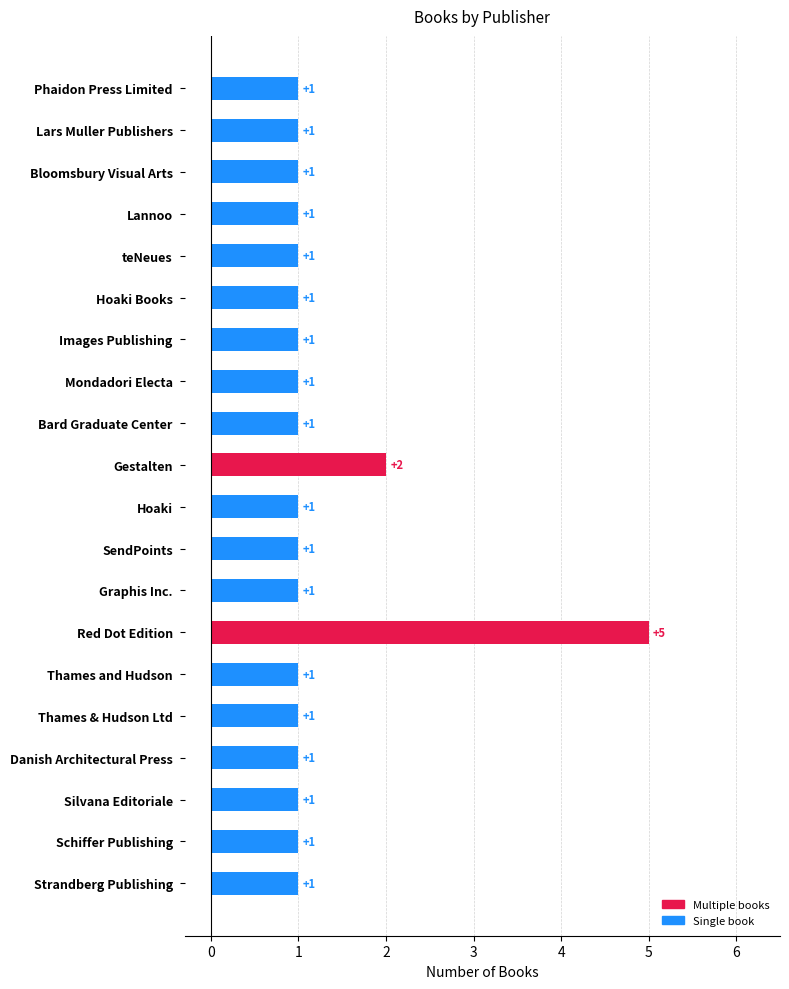

How many bars are there in total?

20